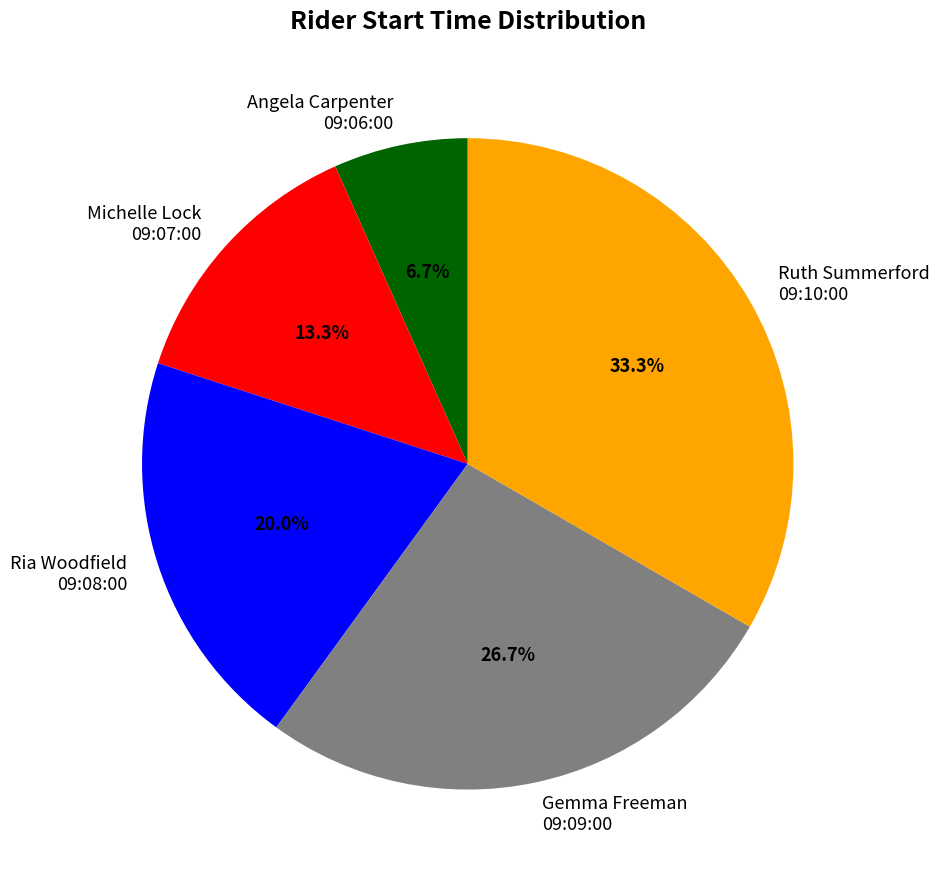

Between Michelle Lock 09:07:00 and Ria Woodfield 09:08:00, which is larger?

Ria Woodfield 09:08:00